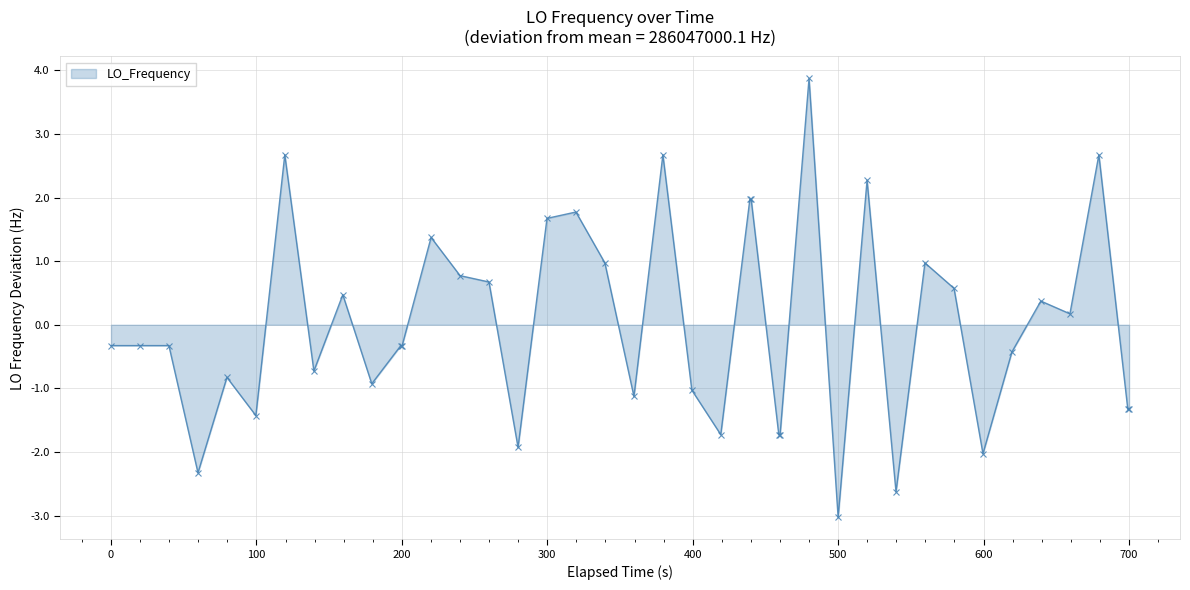

True or false: the data has more than 2 interior local peaks.

True